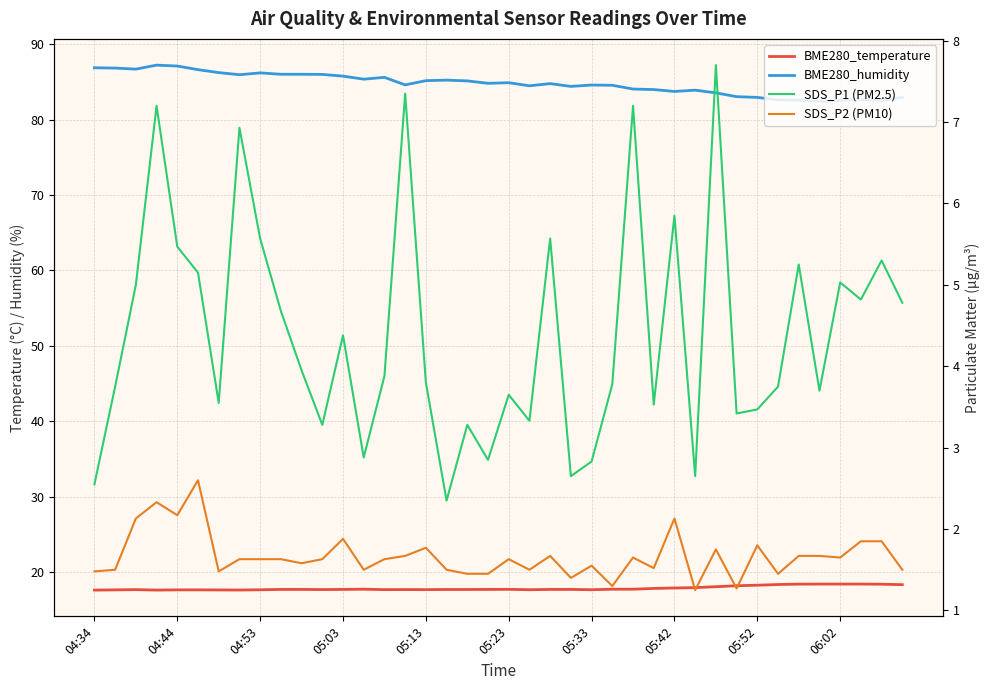

What is the highest value of the BME280_temperature series?

18.4